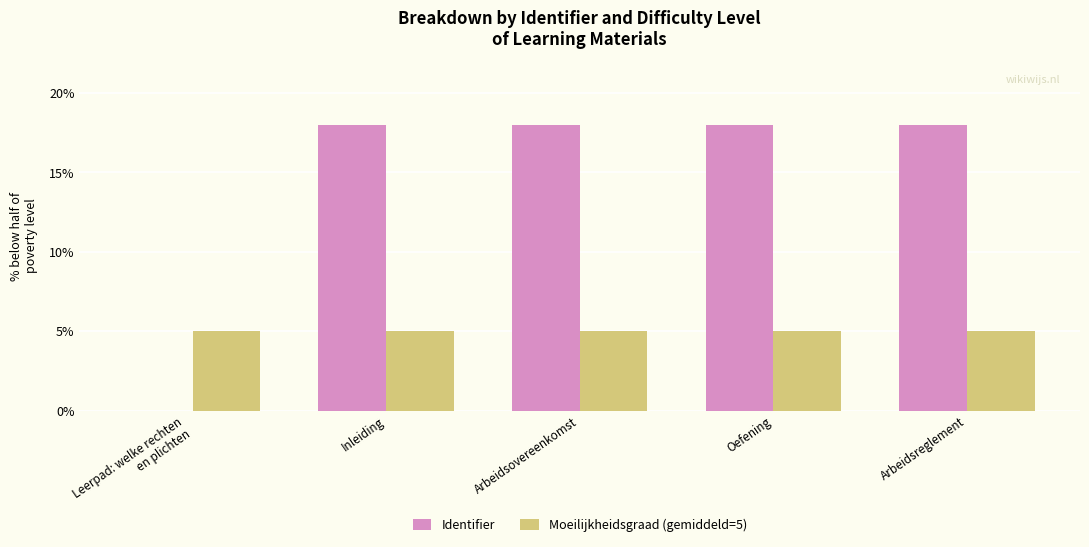

What is the approximate value of Identifier at Arbeidsovereenkomst?

18.0